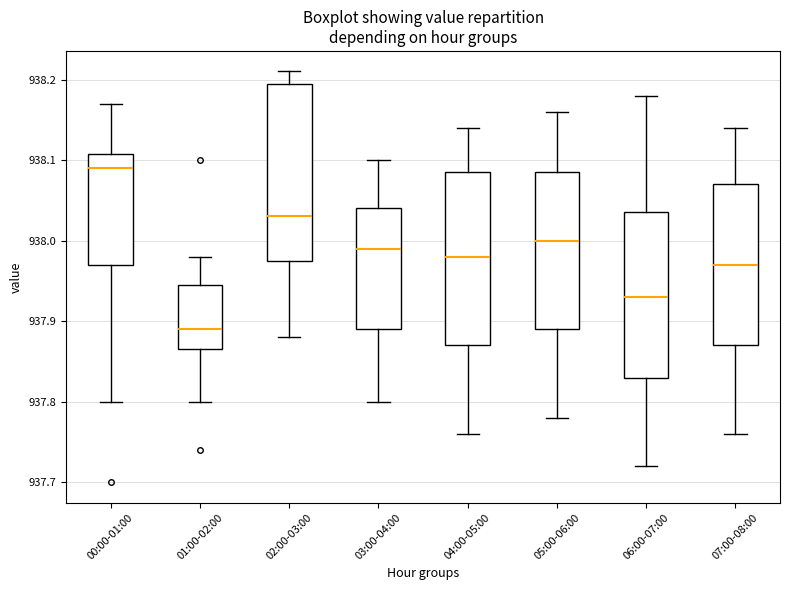

Where does the lower whisker of the box for 05:00-06:00 end on the y-axis? The values are not printed on the chart, so give them approximately, as read against the axis.

937.78